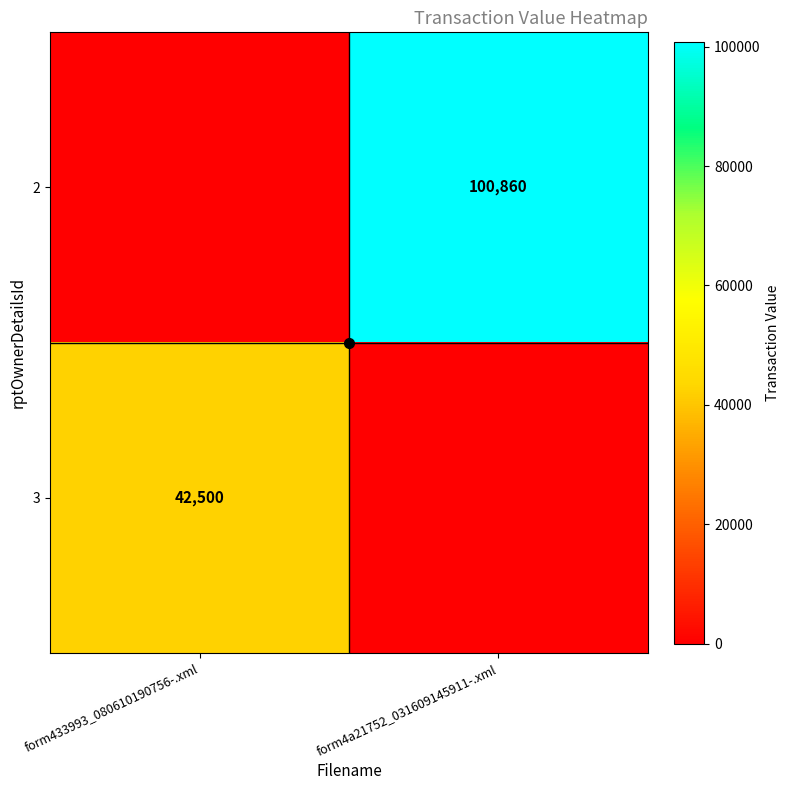

What is the average value of the 2 series?

50430